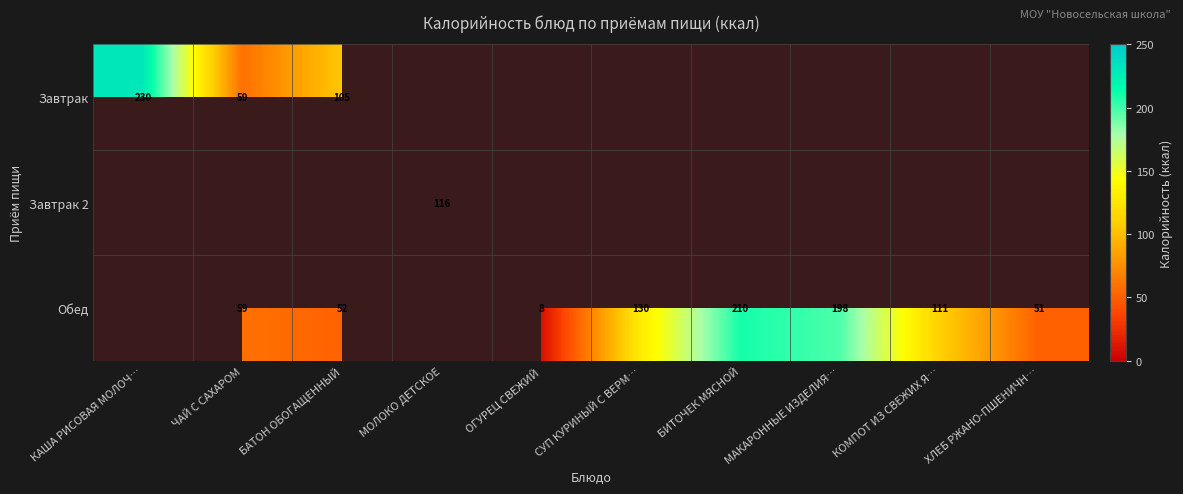

The value of Завтрак at КАША РИСОВАЯ МОЛОЧ… is 230.0. True or false?

True